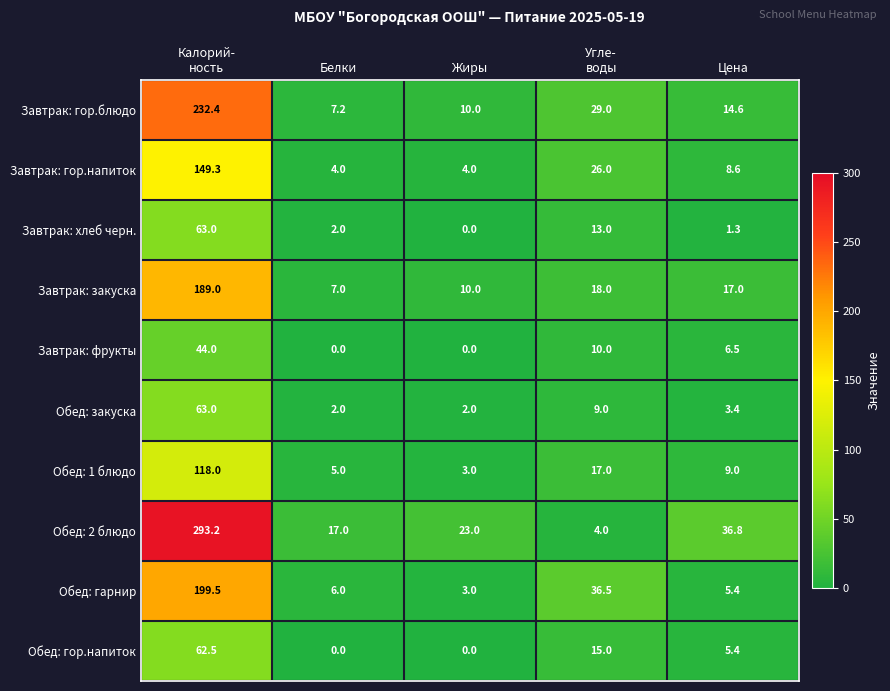

The Завтрак: закуска series shows 1.7 at Белки. True or false?

False